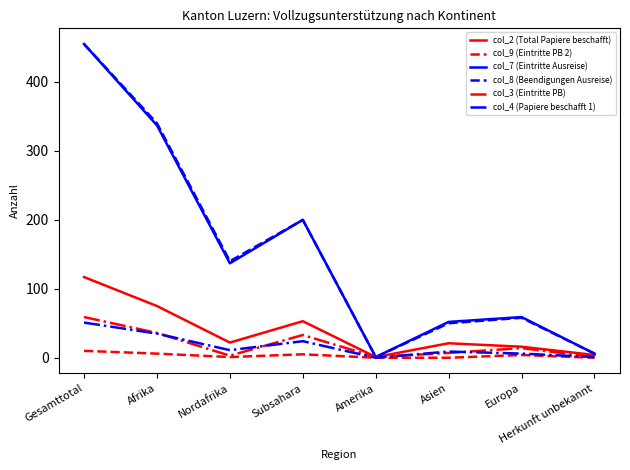

How many lines are shown in the chart?

6